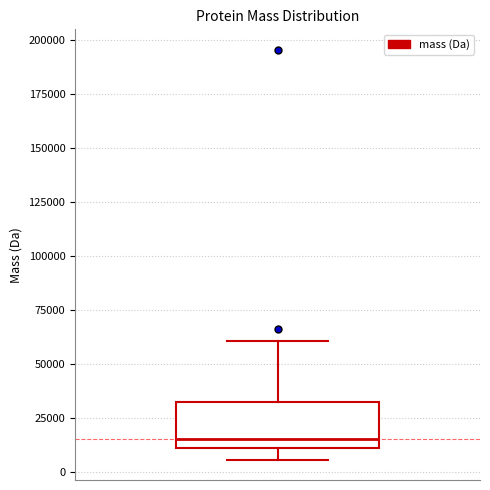

Read this box plot against the y-axis: the position of the median line, the range covered by the box, and the ends of both whiskers. The values are not printed on the chart, so give them approximately, as read against the axis.

median 15000, box 10000 to 30000, whiskers 5000 to 60000